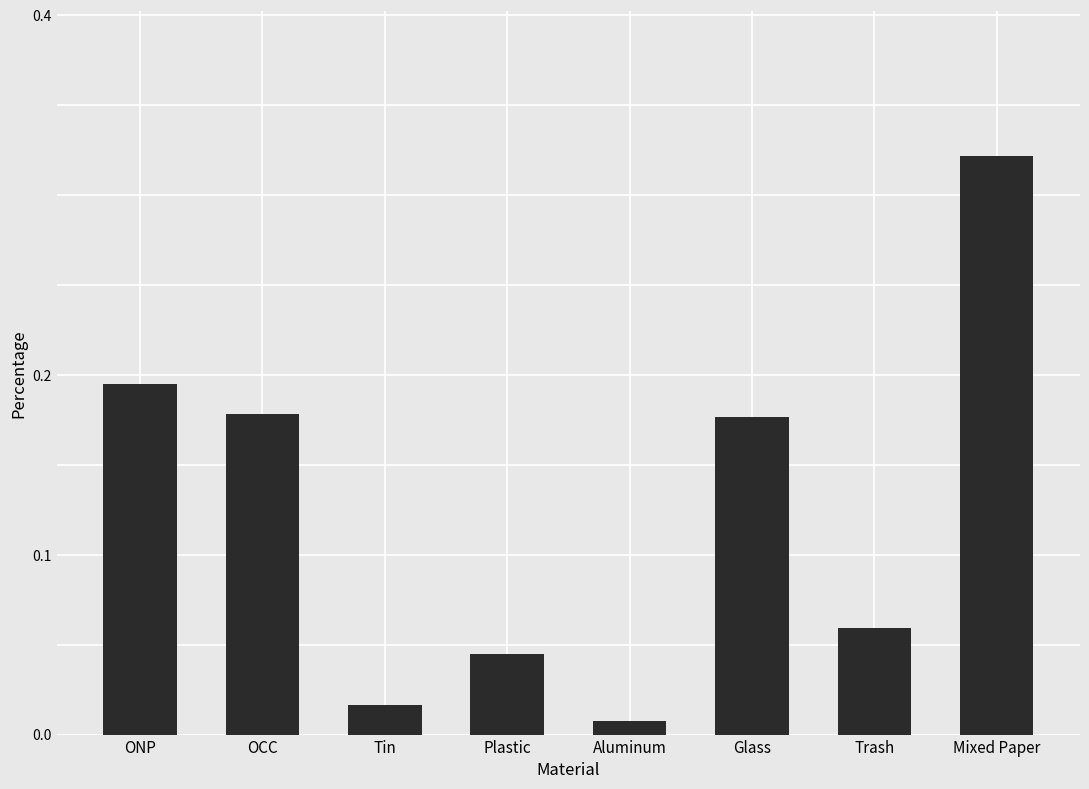

What is the label of the 3rd bar from the left?

Tin